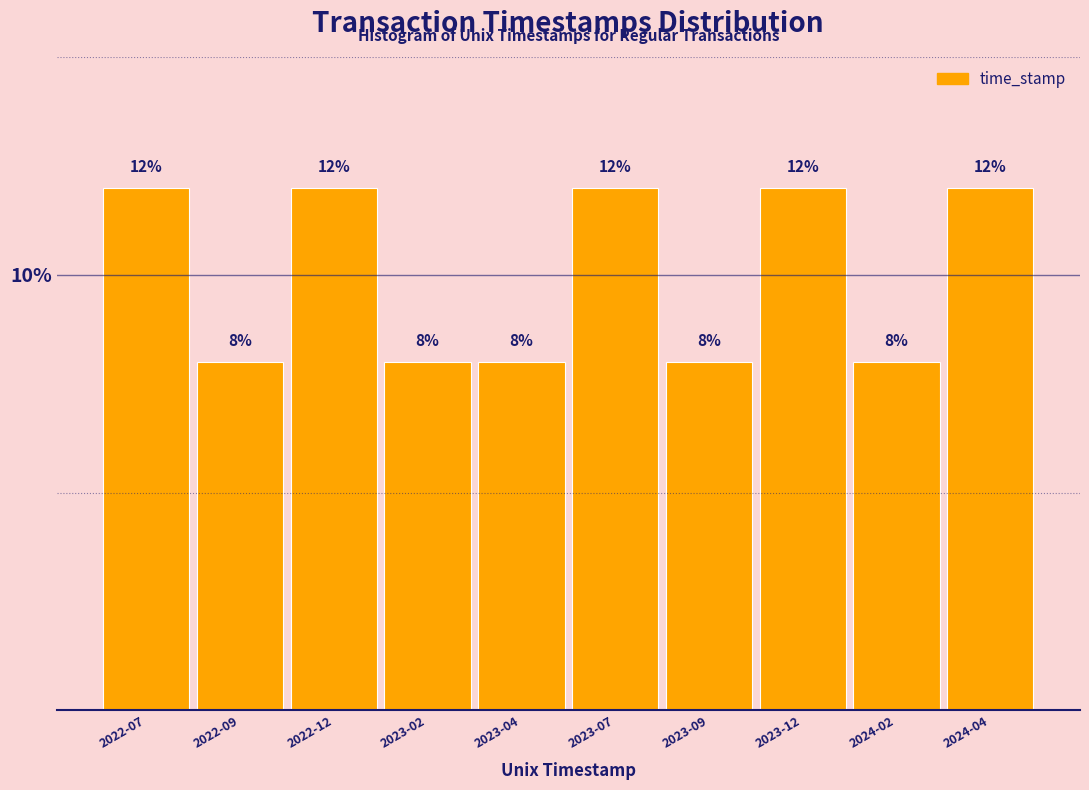

Reading left to right, transcribe all the data shown in this chart.

2022-07=12	2022-09=8	2022-12=12	2023-02=8	2023-04=8	2023-07=12	2023-09=8	2023-12=12	2024-02=8	2024-04=12